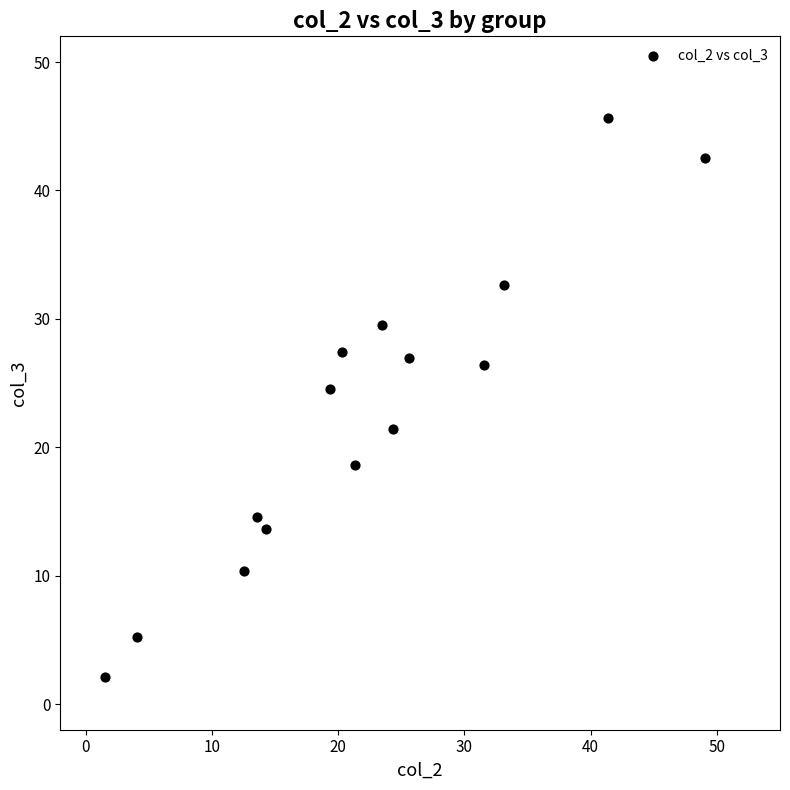

What is the range of X values (max minus min)?

47.5